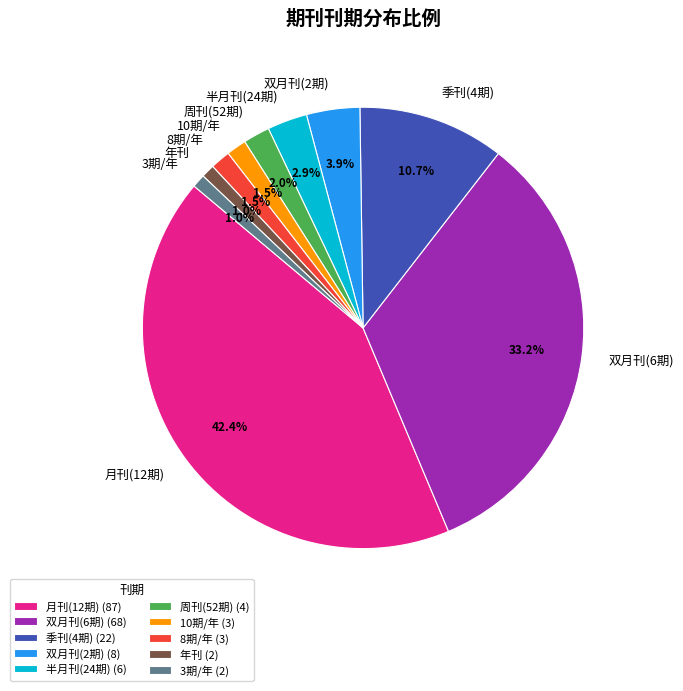

Is the sum of 季刊(4期) and 年刊 greater than half?

No